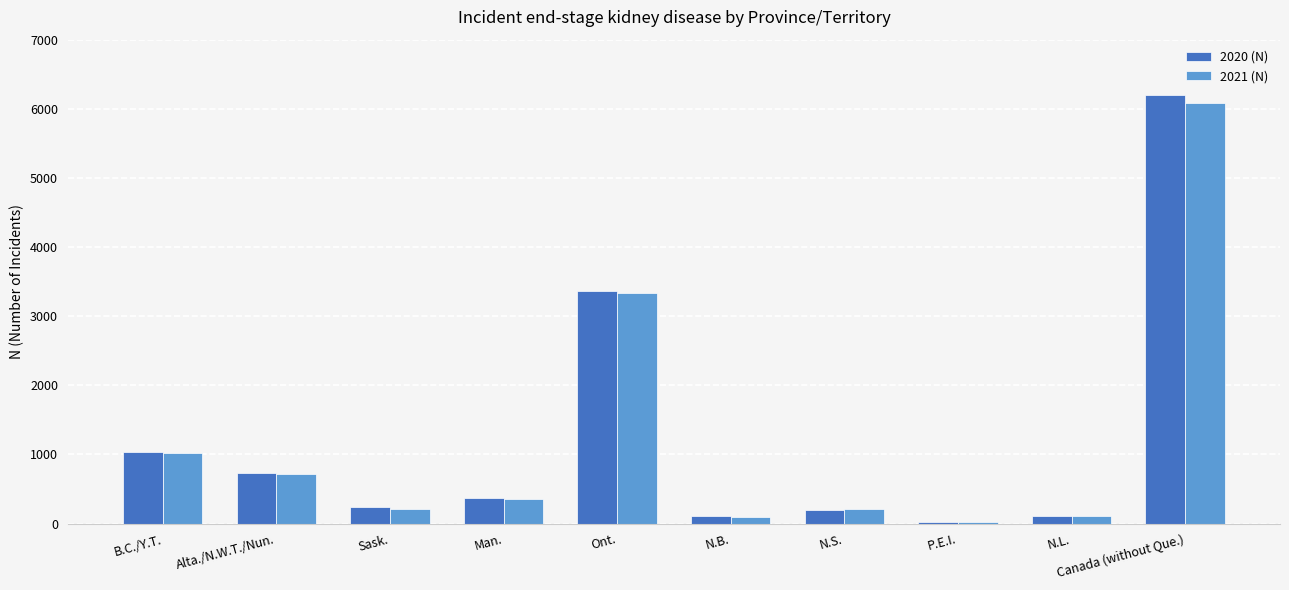

At which category is the sum across all series the highest?

Canada (without Que.)